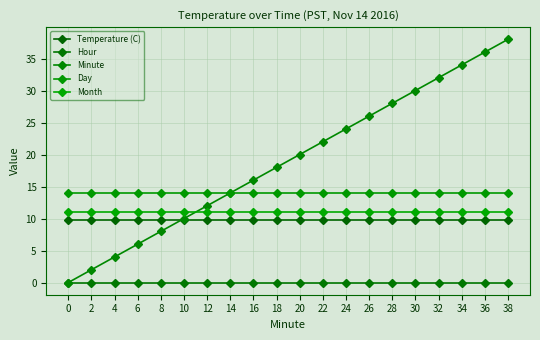

At which label does Minute first exceed 20?

22